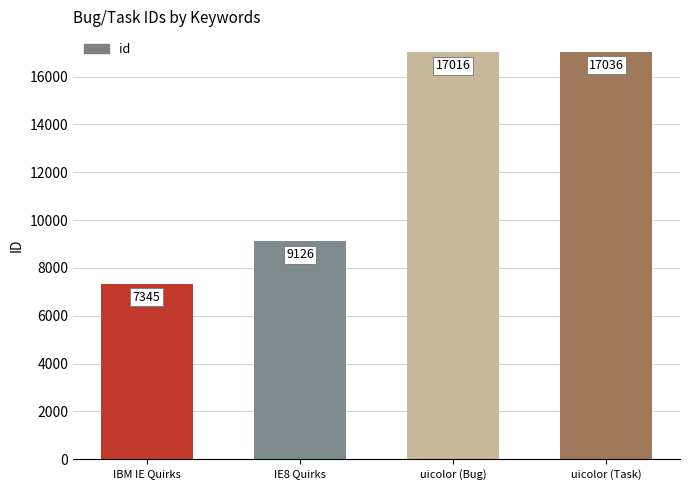

What is the value of the 3rd bar from the left?

17016